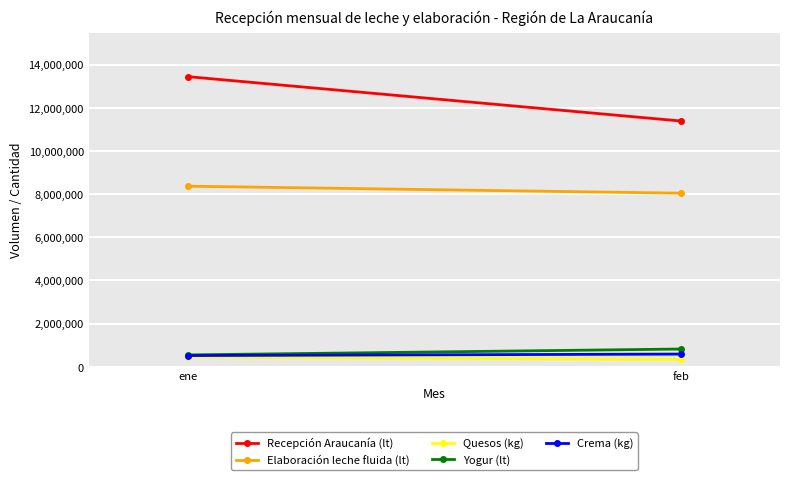

What is the value of the Yogur (lt) point at the 1st from the left?

550102